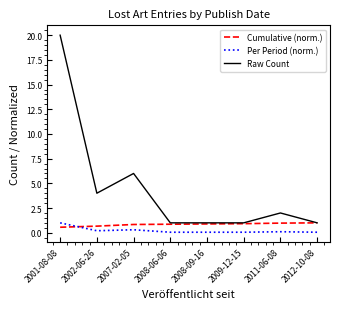

True or false: Per Period (norm.) and Raw Count cross at least once.

False